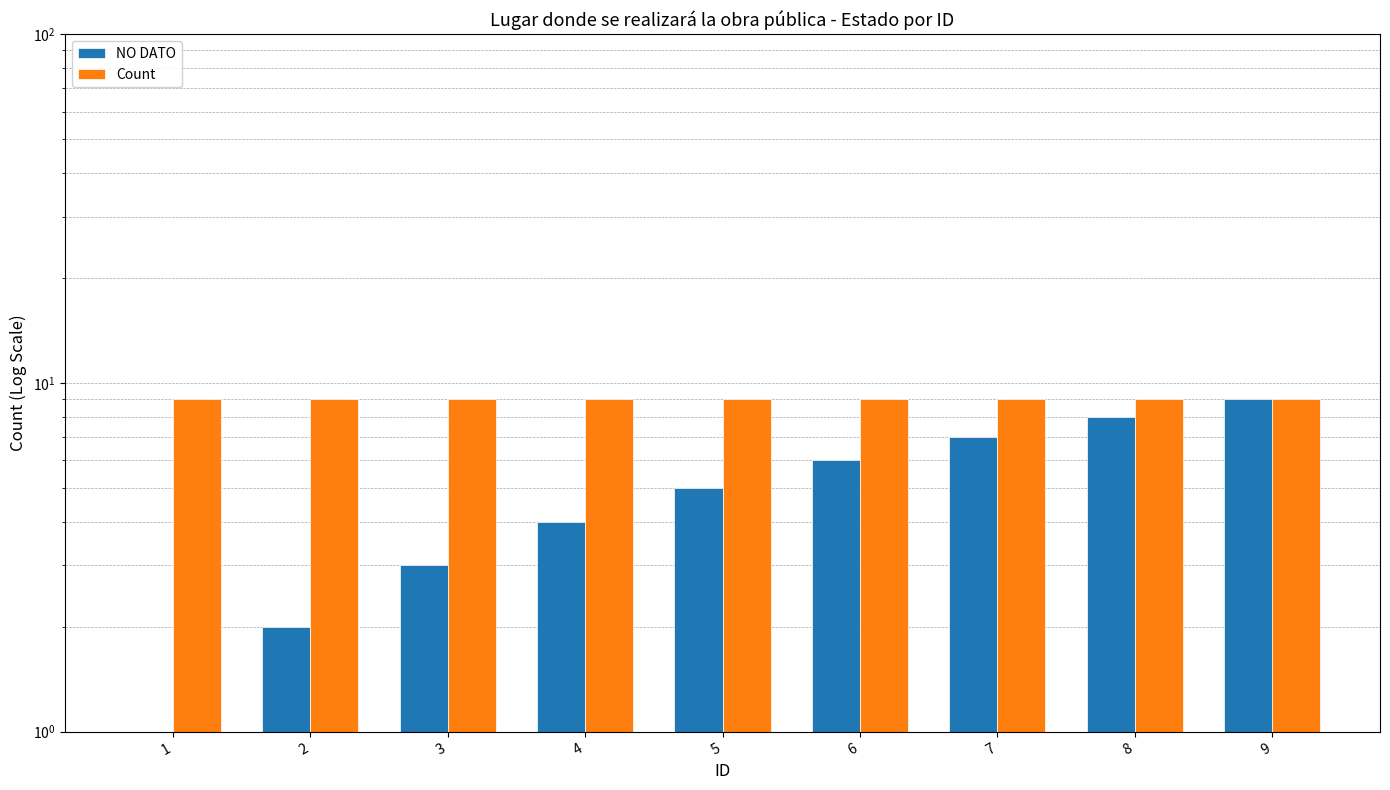

The value of Count at 7 is 14. True or false?

False